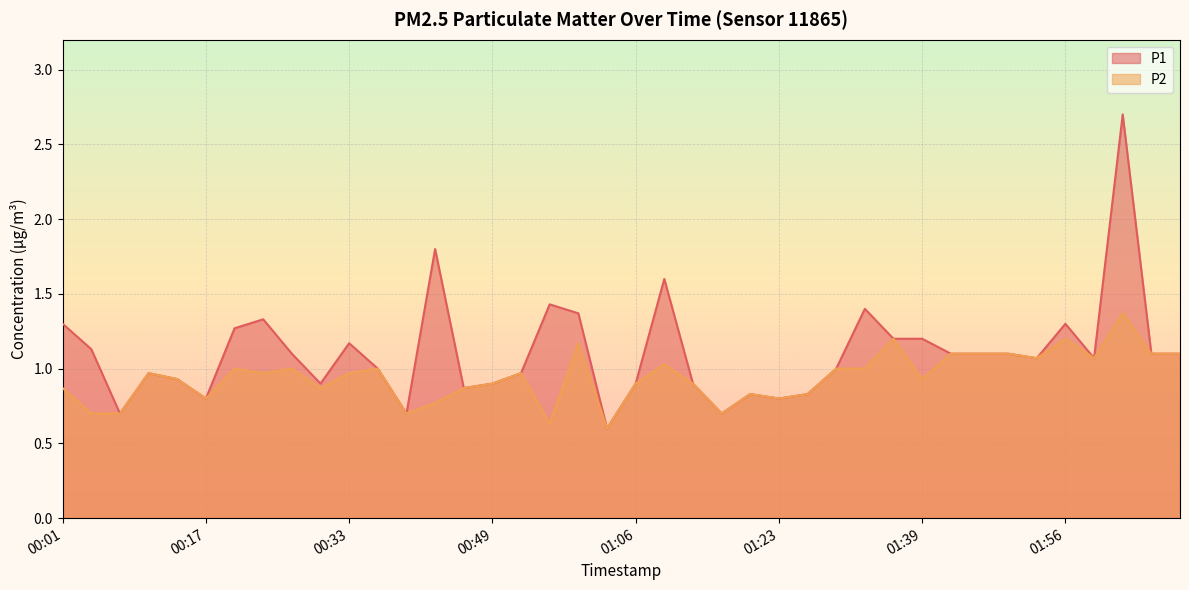

What are all the series names shown in the legend?

P1, P2